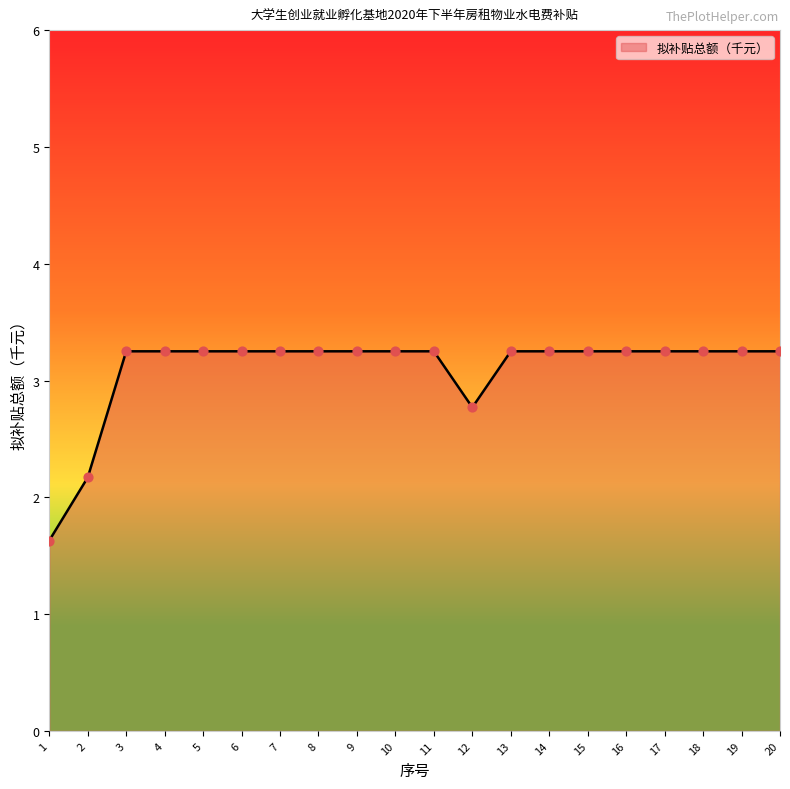

What is the ratio of the value at 15 to the value at 16?

1.0